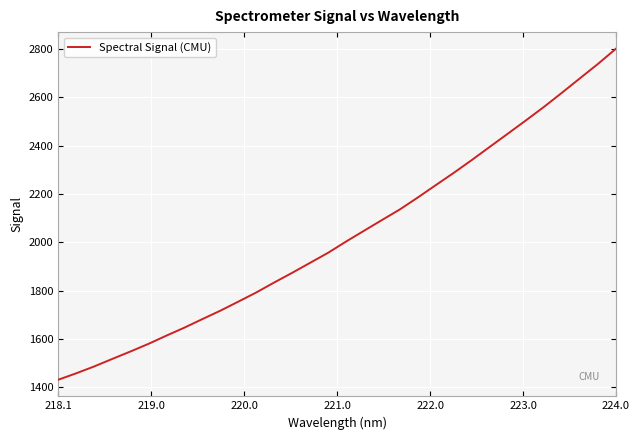

What is the smallest value displayed?

1431.3